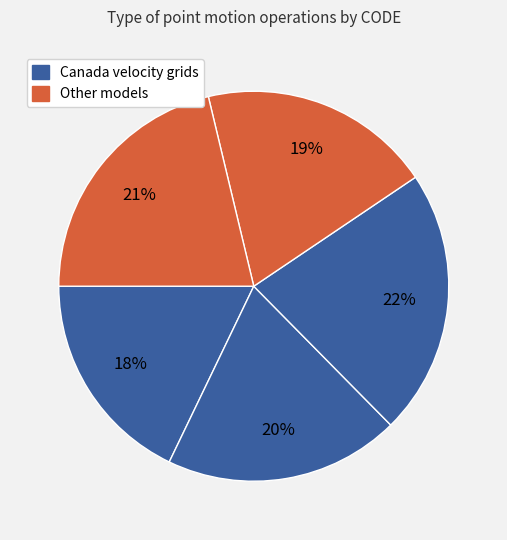

How many slices are in this pie chart?

5